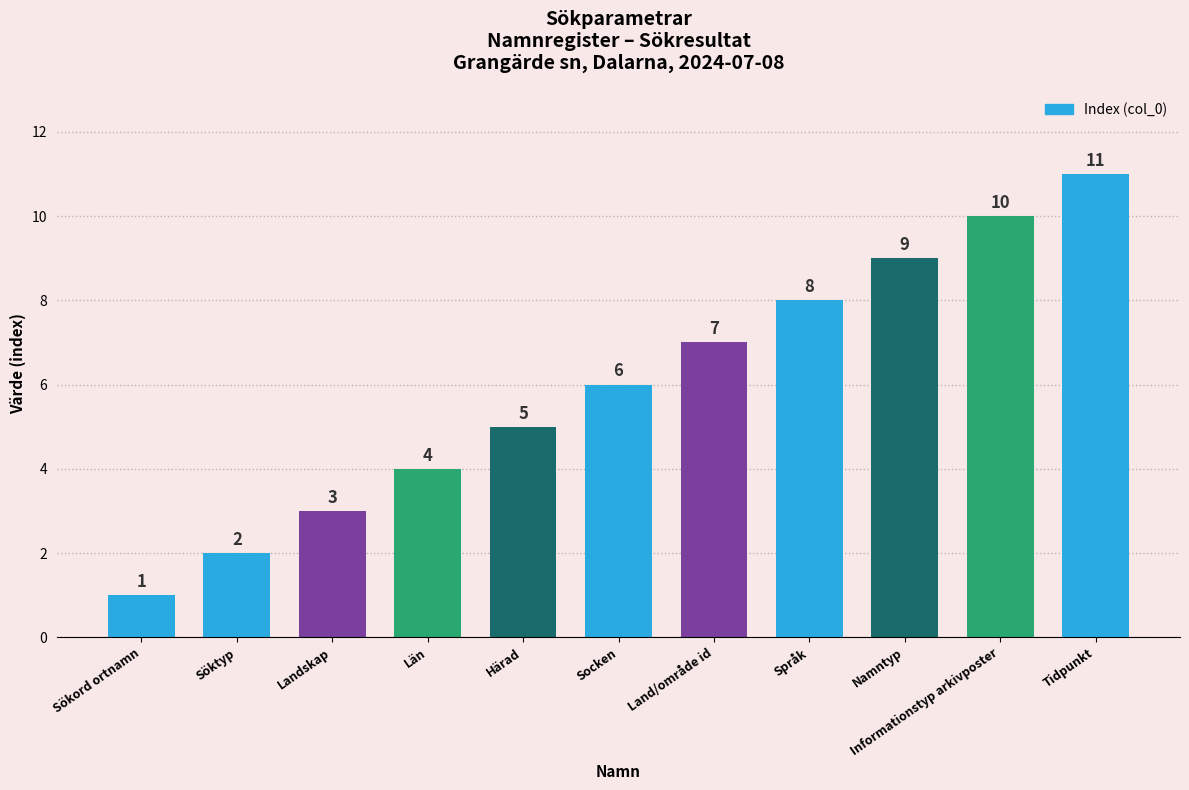

Does the chart contain stacked bars?

No